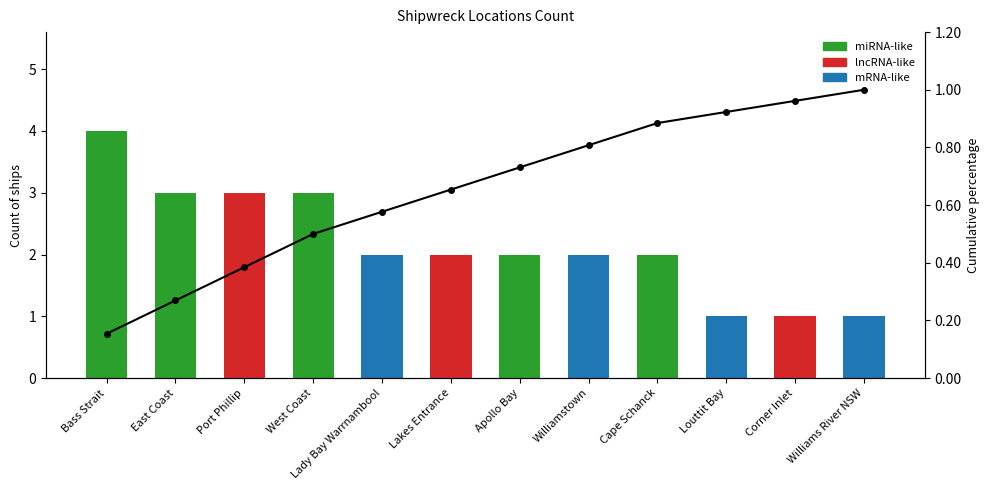

Reading left to right, list all the values displayed in this chart.

Count: Bass Strait=4.0	East Coast=3.0	Port Phillip=3.0	West Coast=3.0	Lady Bay Warrnambool=2.0	Lakes Entrance=2.0	Apollo Bay=2.0	Williamstown=2.0	Cape Schanck=2.0	Louttit Bay=1.0	Corner Inlet=1.0	Williams River NSW=1.0
Cumulative %: Bass Strait=0.2	East Coast=0.3	Port Phillip=0.4	West Coast=0.5	Lady Bay Warrnambool=0.6	Lakes Entrance=0.7	Apollo Bay=0.7	Williamstown=0.8	Cape Schanck=0.9	Louttit Bay=0.9	Corner Inlet=1.0	Williams River NSW=1.0